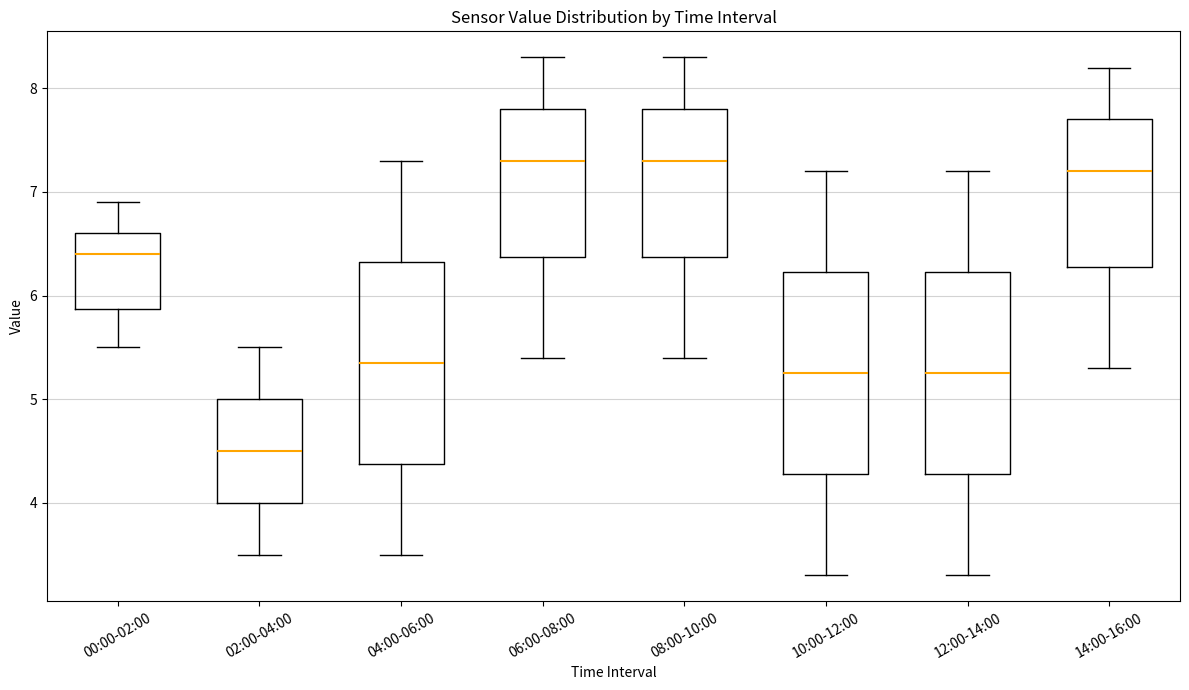

Reading left to right, transcribe this box plot: for each box, give where its median line is, the range the box spans, and where its two whiskers end, as read against the y-axis. The values are not printed on the chart, so give them approximately, as read against the axis.

00:00-02:00: median 6.4, box 5.9 to 6.6, whiskers 5.5 to 6.9
02:00-04:00: median 4.5, box 4.0 to 5.0, whiskers 3.5 to 5.5
04:00-06:00: median 5.4, box 4.4 to 6.3, whiskers 3.5 to 7.3
06:00-08:00: median 7.3, box 6.4 to 7.8, whiskers 5.4 to 8.3
08:00-10:00: median 7.3, box 6.4 to 7.8, whiskers 5.4 to 8.3
10:00-12:00: median 5.3, box 4.3 to 6.2, whiskers 3.3 to 7.2
12:00-14:00: median 5.3, box 4.3 to 6.2, whiskers 3.3 to 7.2
14:00-16:00: median 7.2, box 6.3 to 7.7, whiskers 5.3 to 8.2